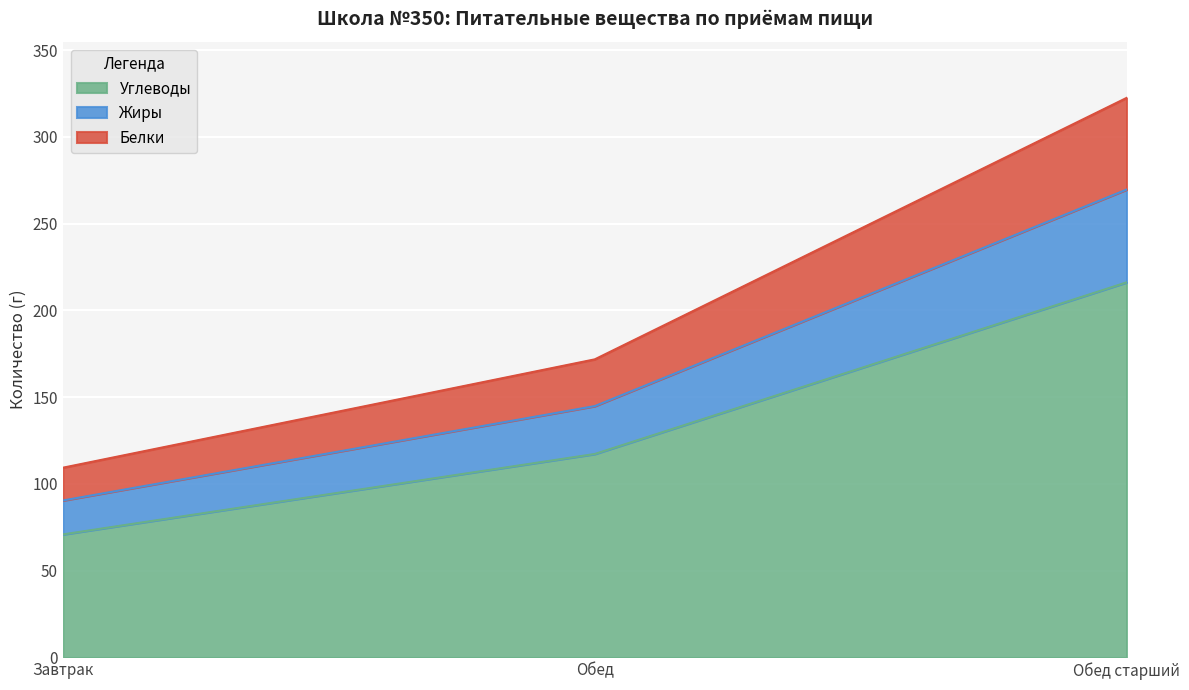

What position from the left is Завтрак?

1